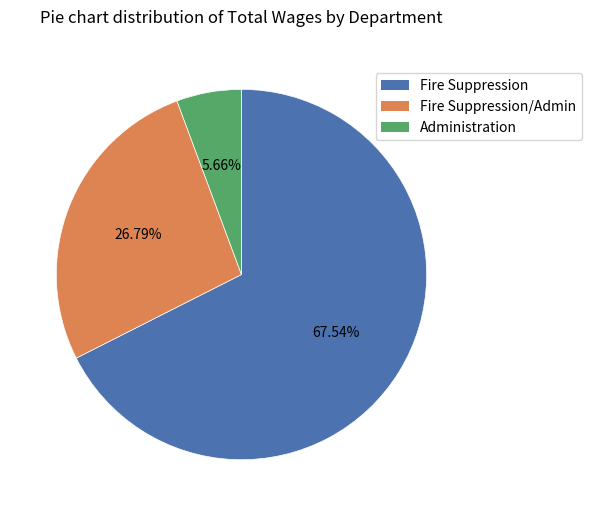

Is there any slice that represents more than half of the pie?

Yes